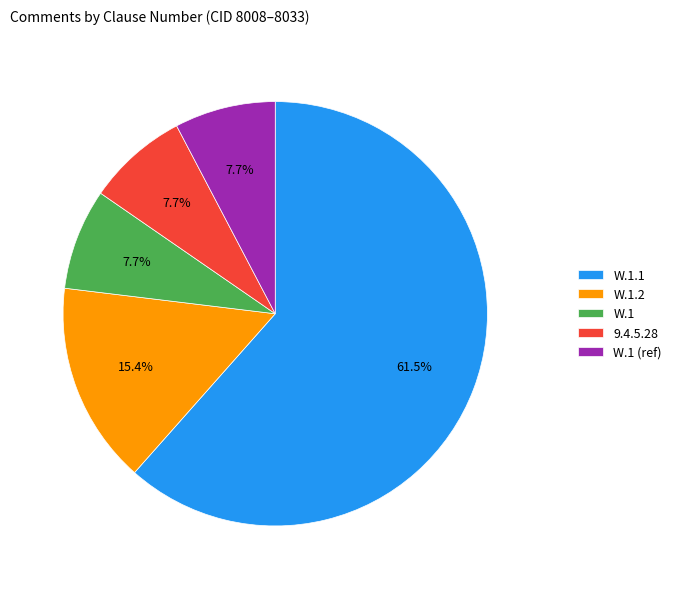

Do W.1.1 and W.1.2 together represent more than half of the pie?

Yes